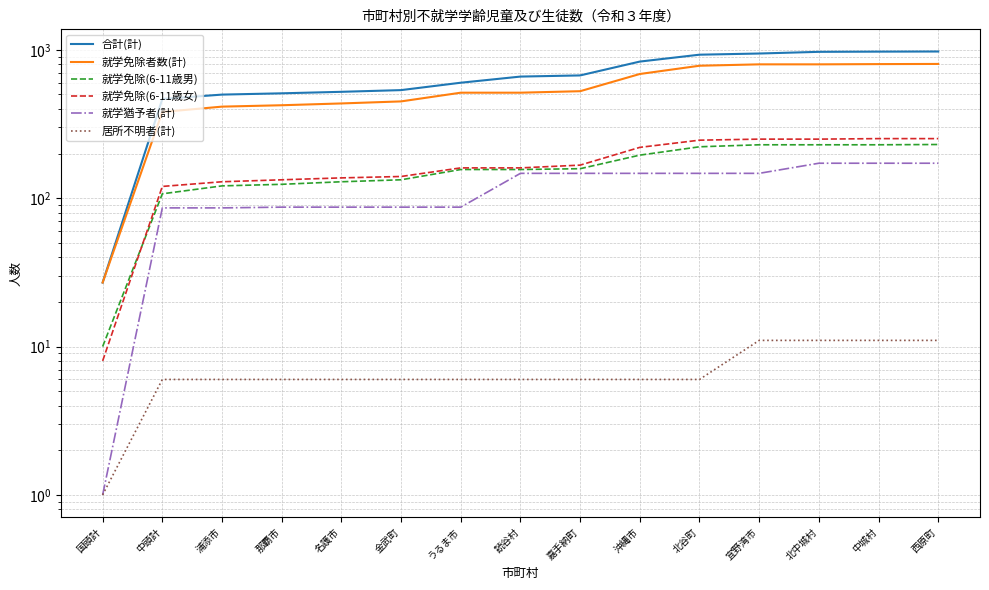

What is the label of the 5th point from the left?

名護市